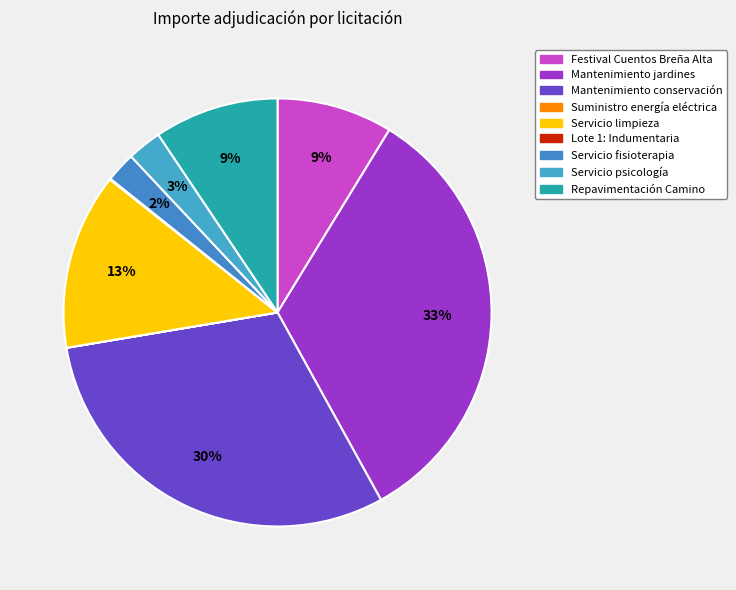

Do Suministro energía eléctrica and Servicio psicología together represent more than half of the pie?

No